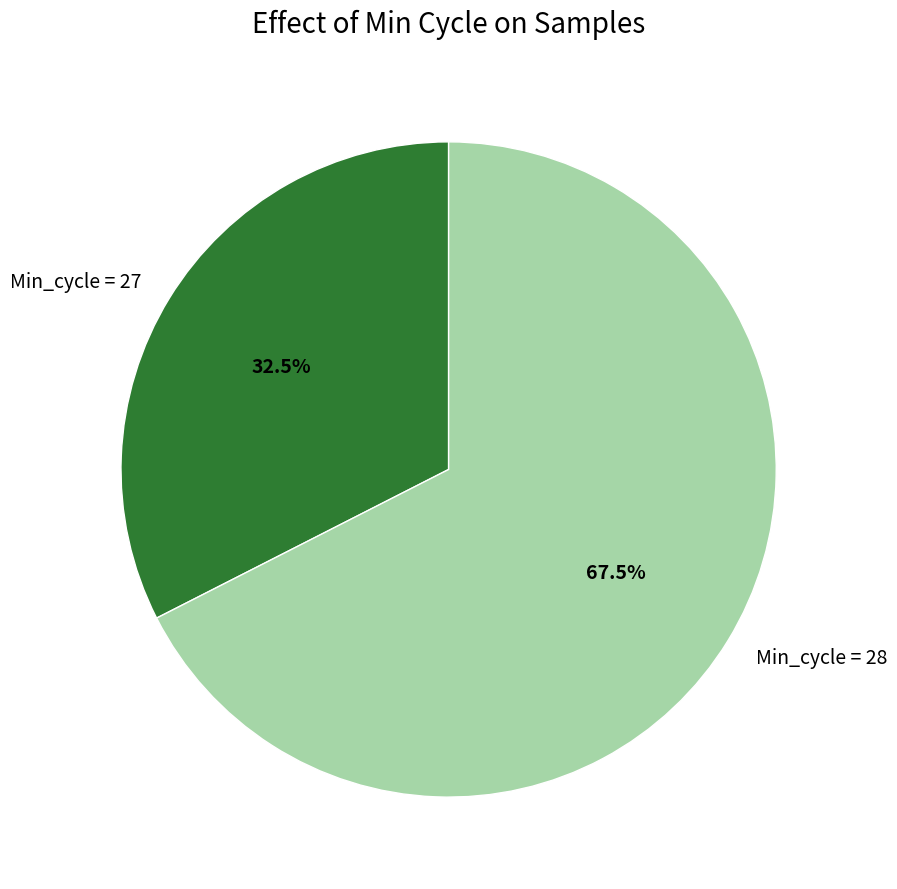

What is the total percentage of Min_cycle = 27 and Min_cycle = 28?

100.0%